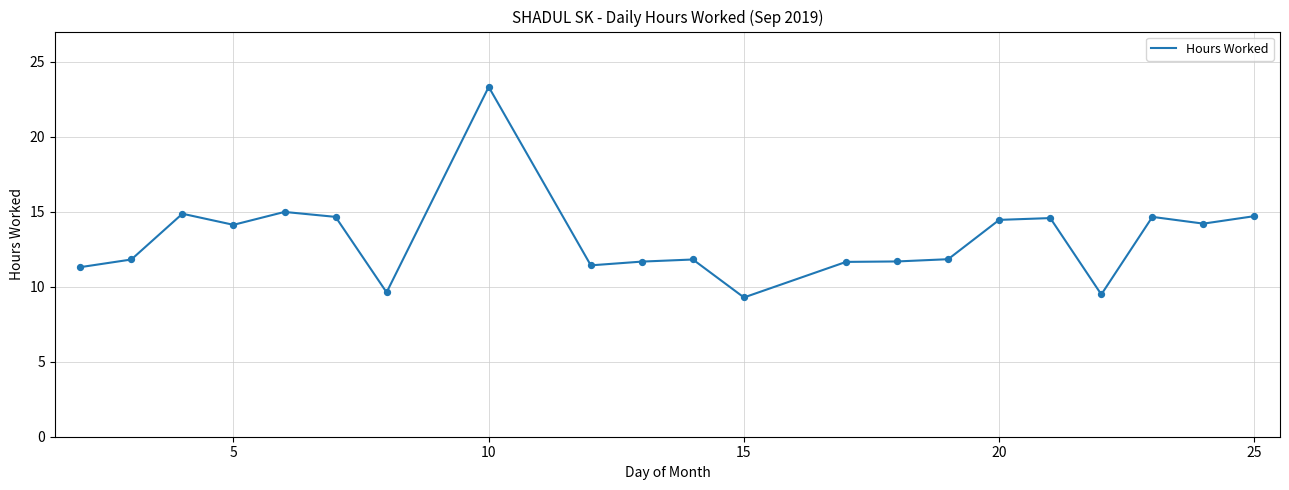

What is the greatest value displayed?

23.3